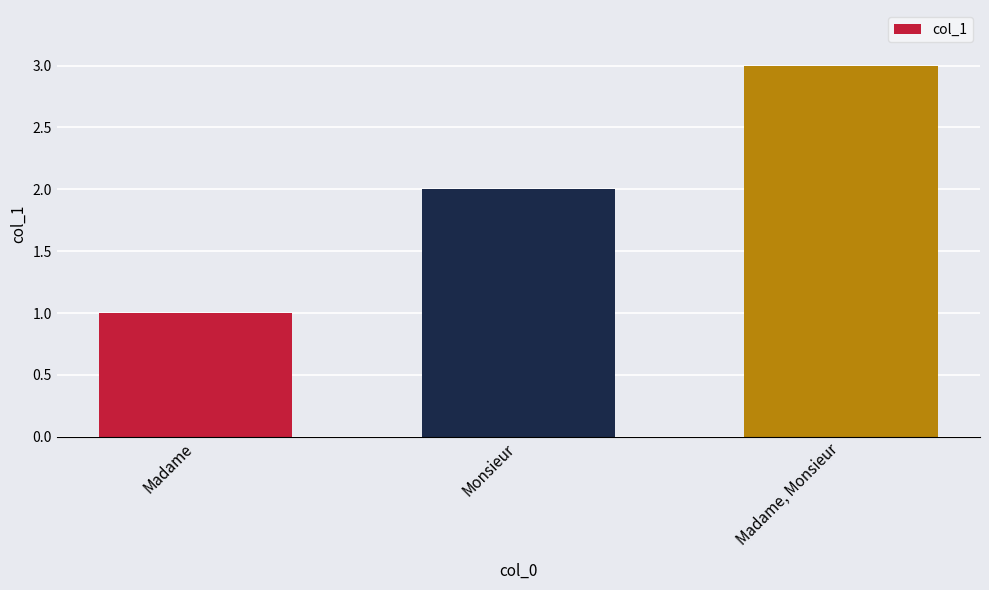

Reading left to right, what are all the values shown in this chart?

1	2	3